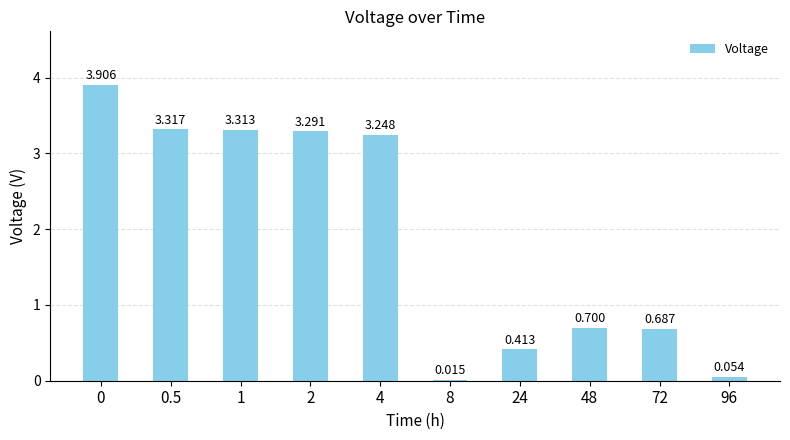

What is the label of the 7th bar from the left?

24